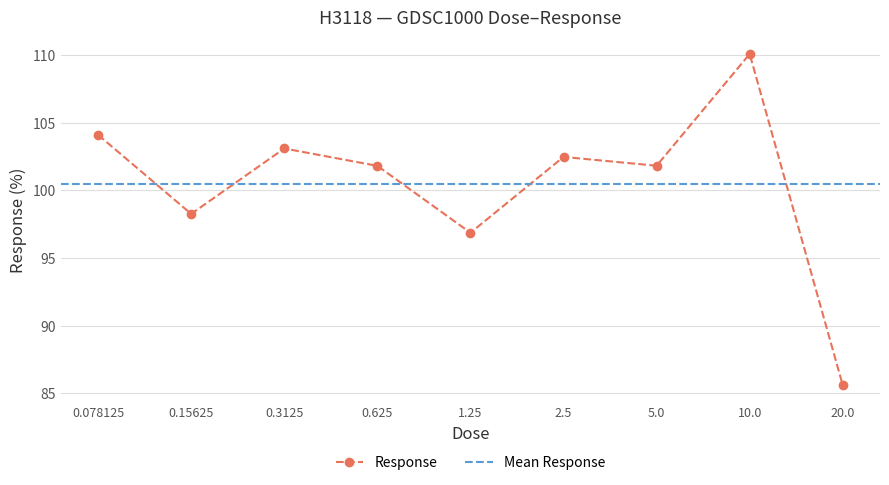

Is this an area chart (filled region under the line)?

No